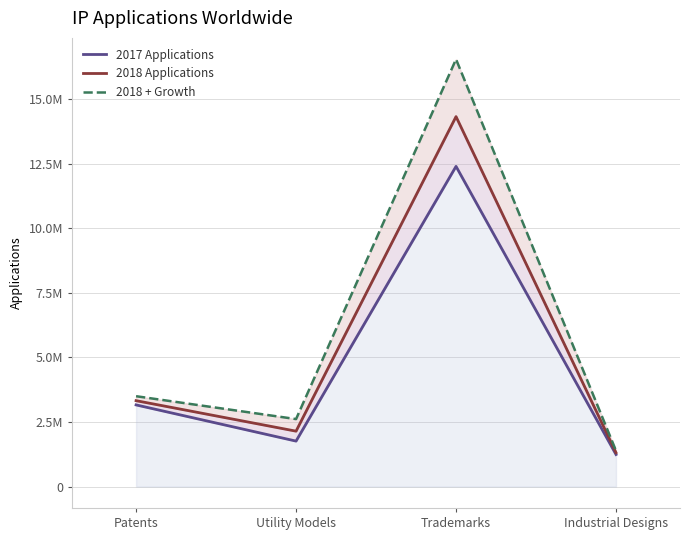

The value of 2018 + Growth at Trademarks is 16541679.0. True or false?

True